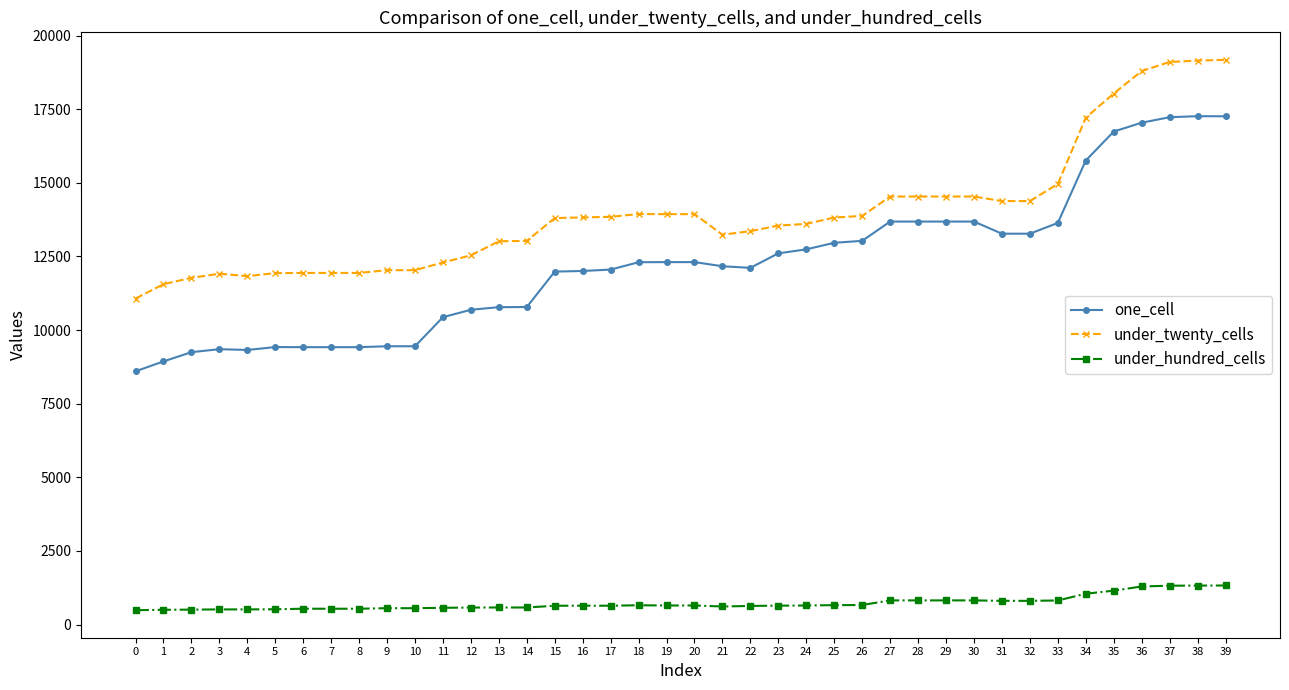

True or false: under_hundred_cells and under_twenty_cells intersect in this chart.

False